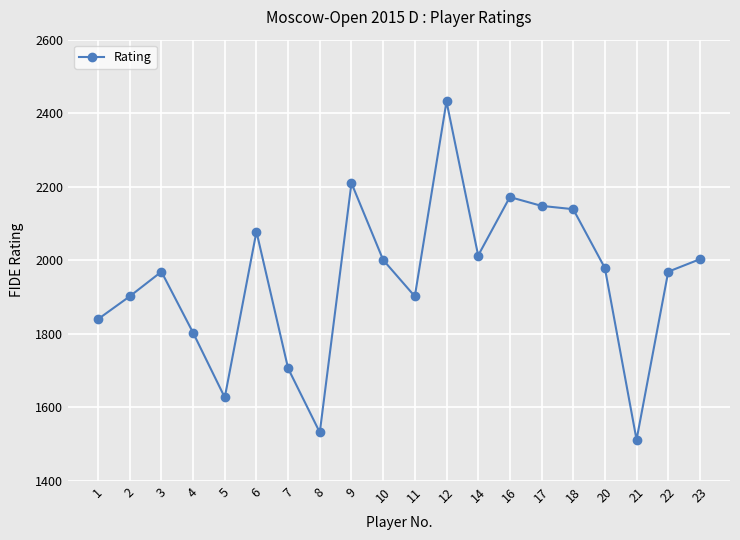

Which category has the highest value across all series?

12